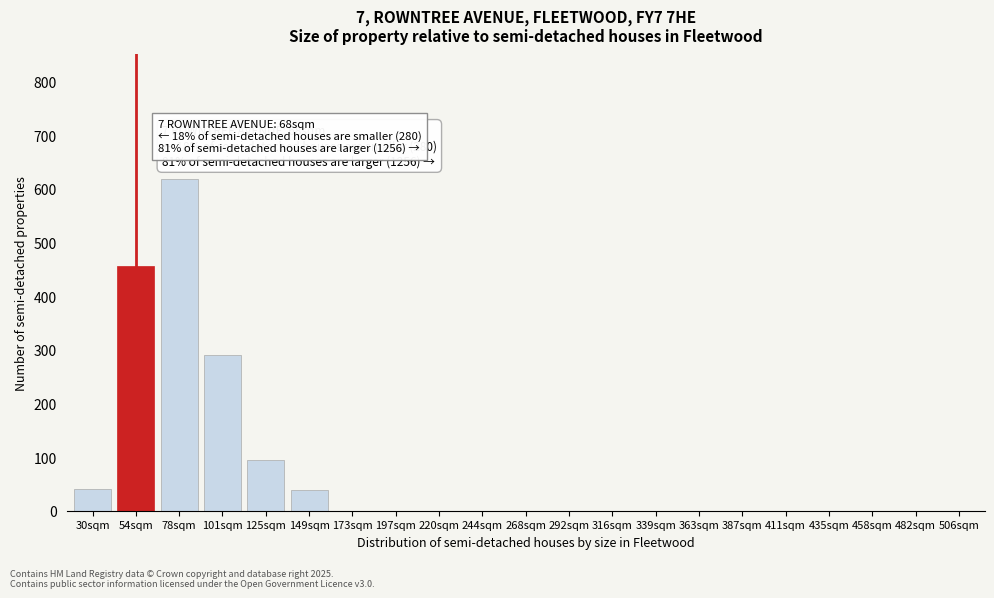

At which category does the chart reach its peak across all series?

78sqm